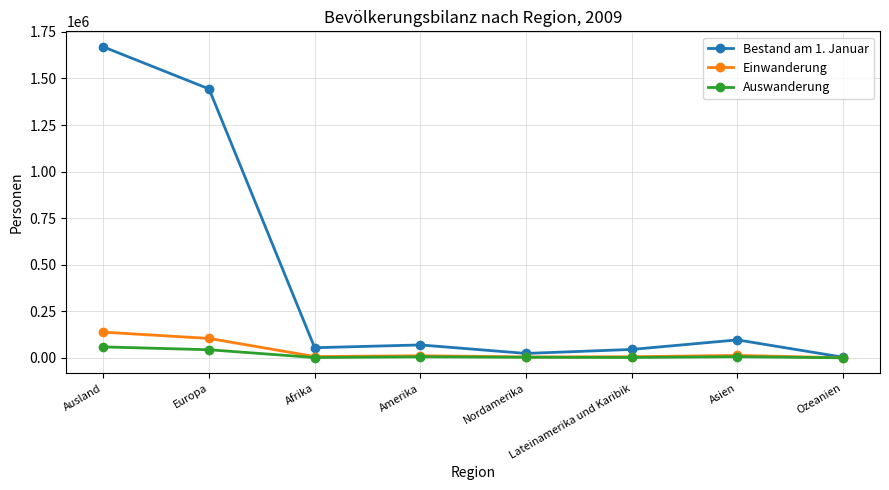

Between Europa and Asien, which series saw the biggest shift?

Bestand am 1. Januar